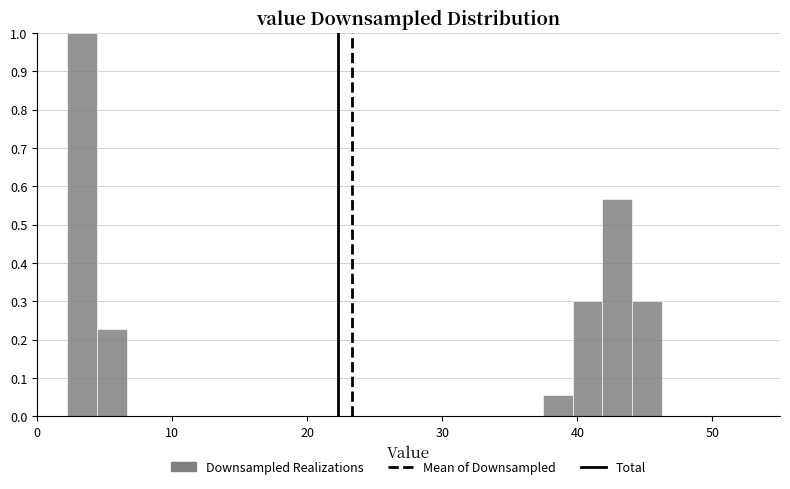

Read against the x-axis, roughly where is the centre of the tallest bar?

3